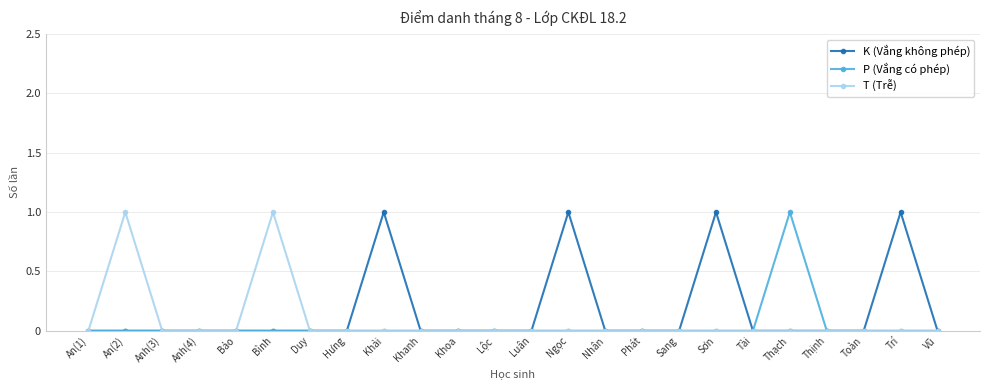

True or false: T (Trễ) has more than 1 interior local peaks.

True